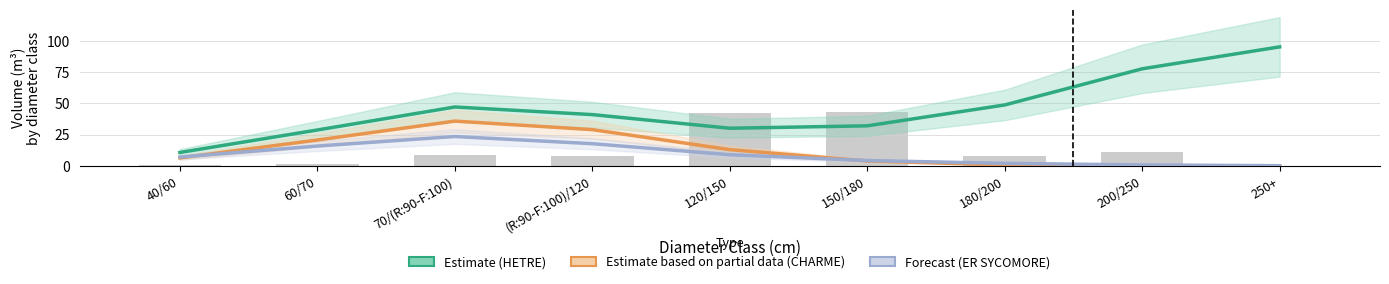

At which category is the sum across all series the highest?

70/(R:90-F:100)